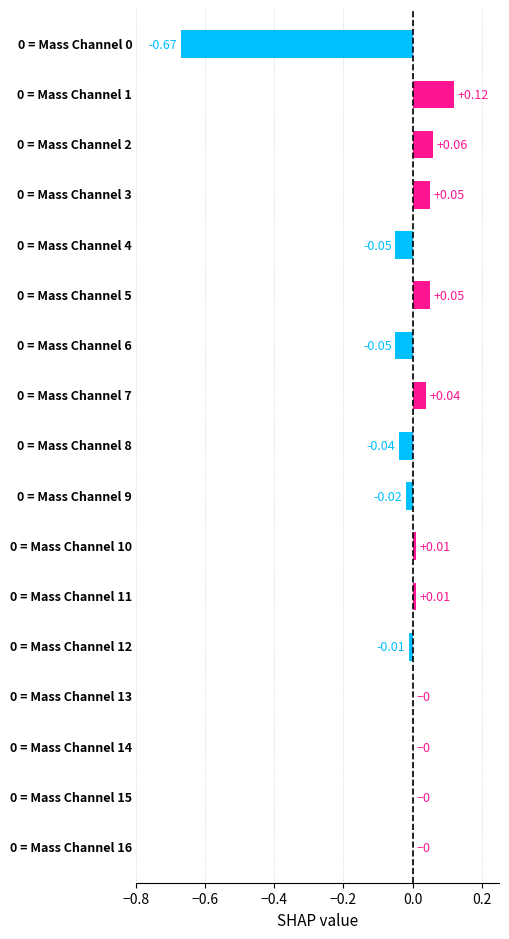

What is the sum of all values?

-0.5